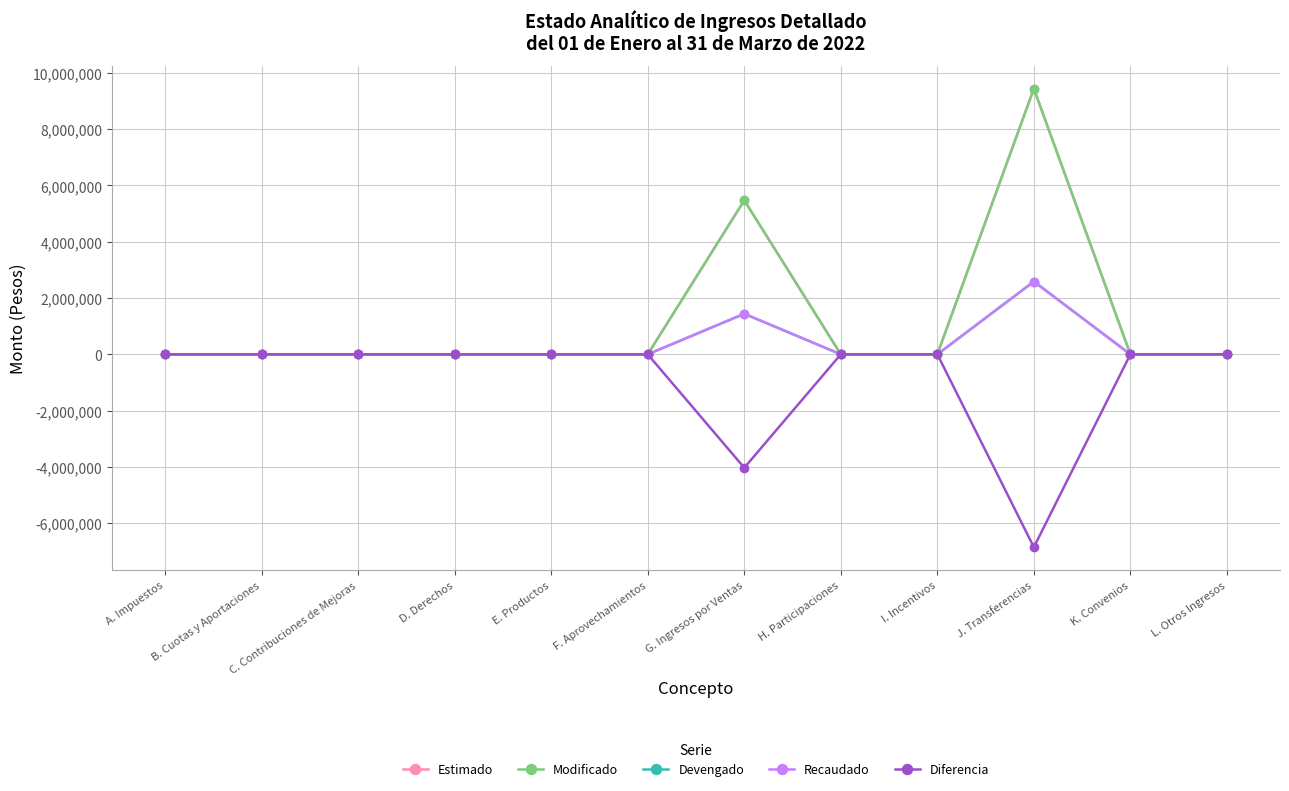

Where is Devengado nearest to the value 1293285?

G. Ingresos por Ventas